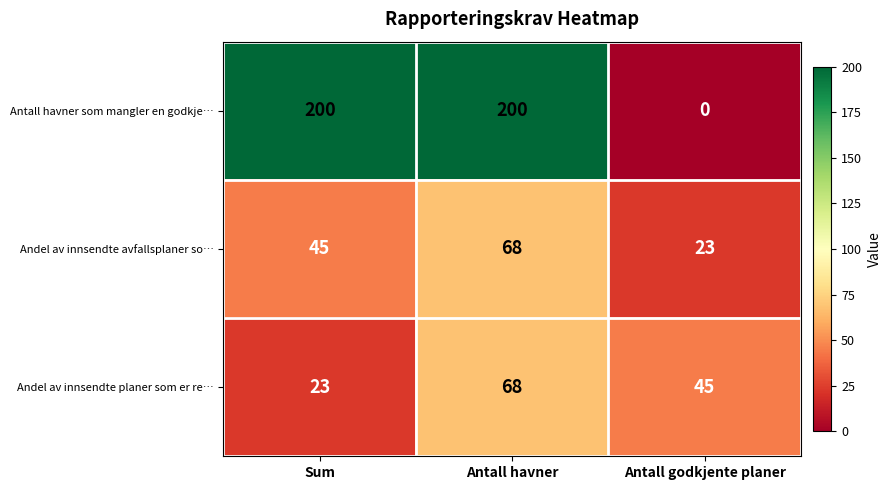

Rank the categories by Andel av innsendte avfallsplaner so… value from lowest to highest.

Antall godkjente planer, Sum, Antall havner